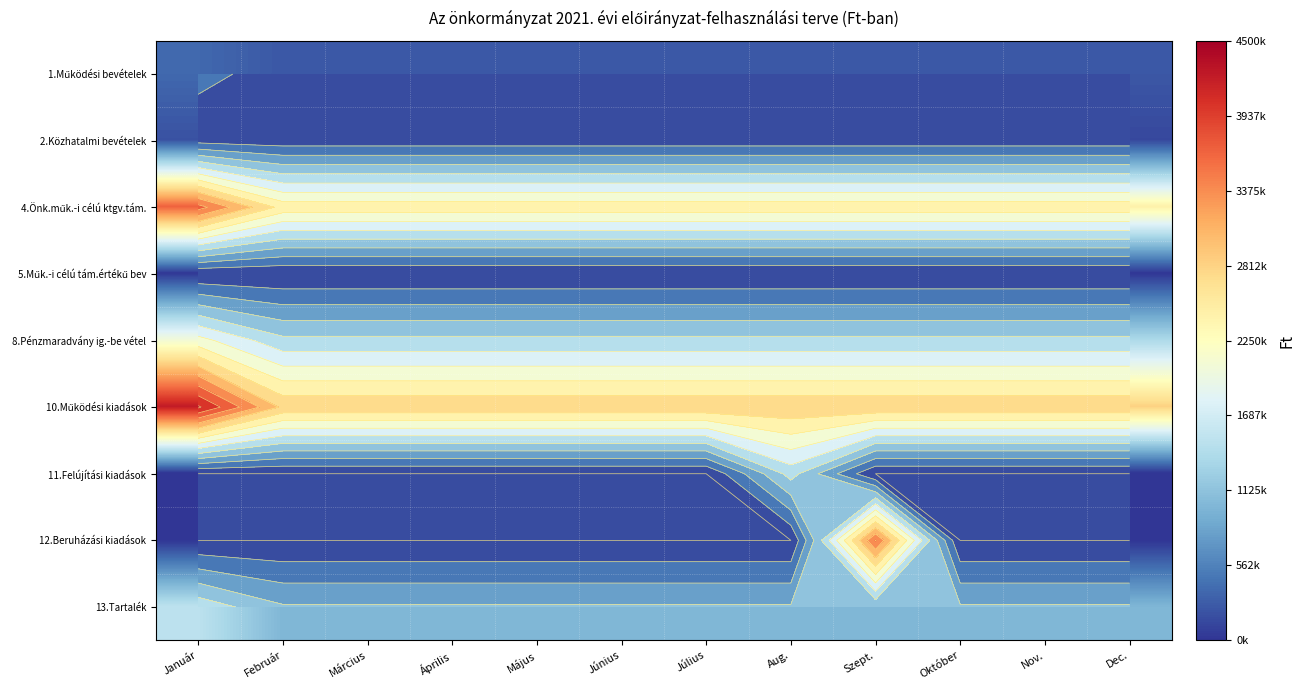

The 13.Tartalék series shows 457833 at Aug.. True or false?

False